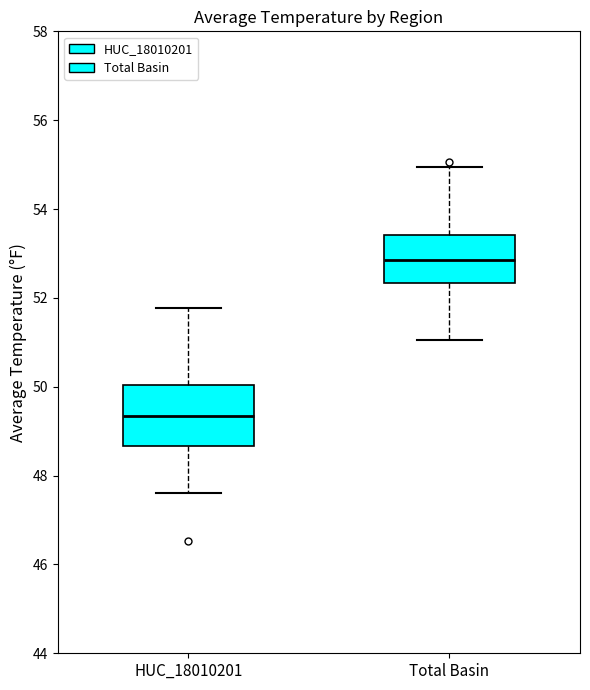

Which box has the lowest median line?

HUC_18010201